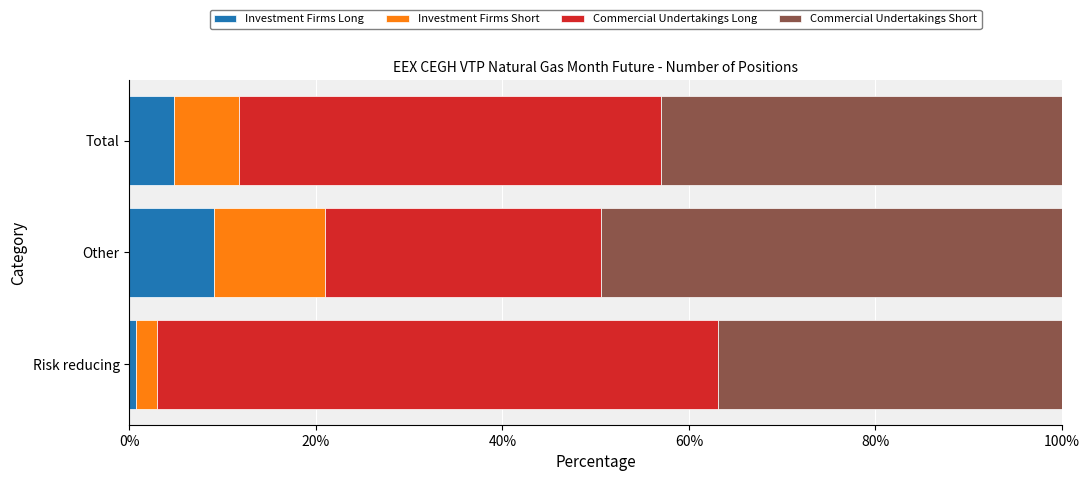

Is it true that Investment Firms Long equals 2.9 at Other?

False